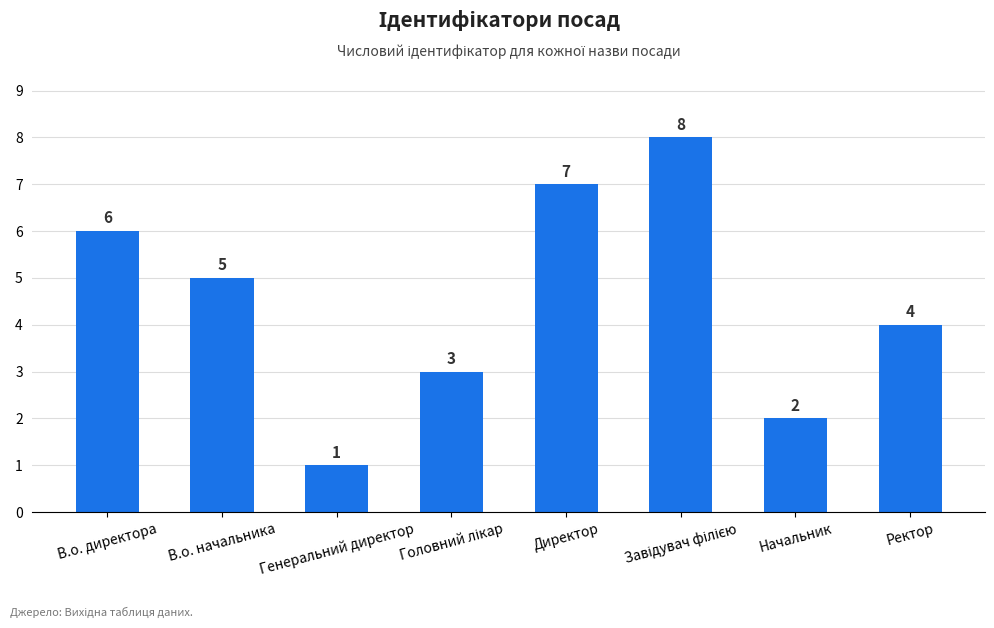

What is the label of the 1st bar from the left?

В.о. директора